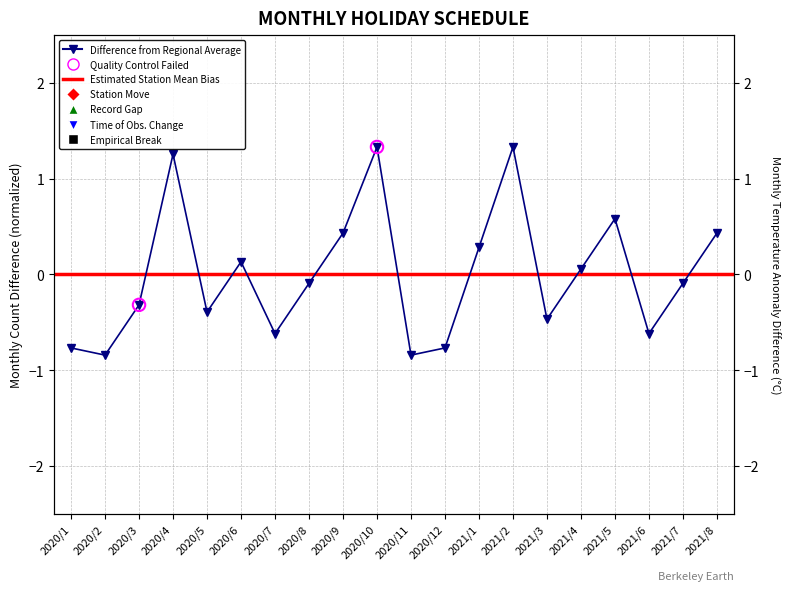

What is the change in value from 2021/1 to 2021/6?

-0.9